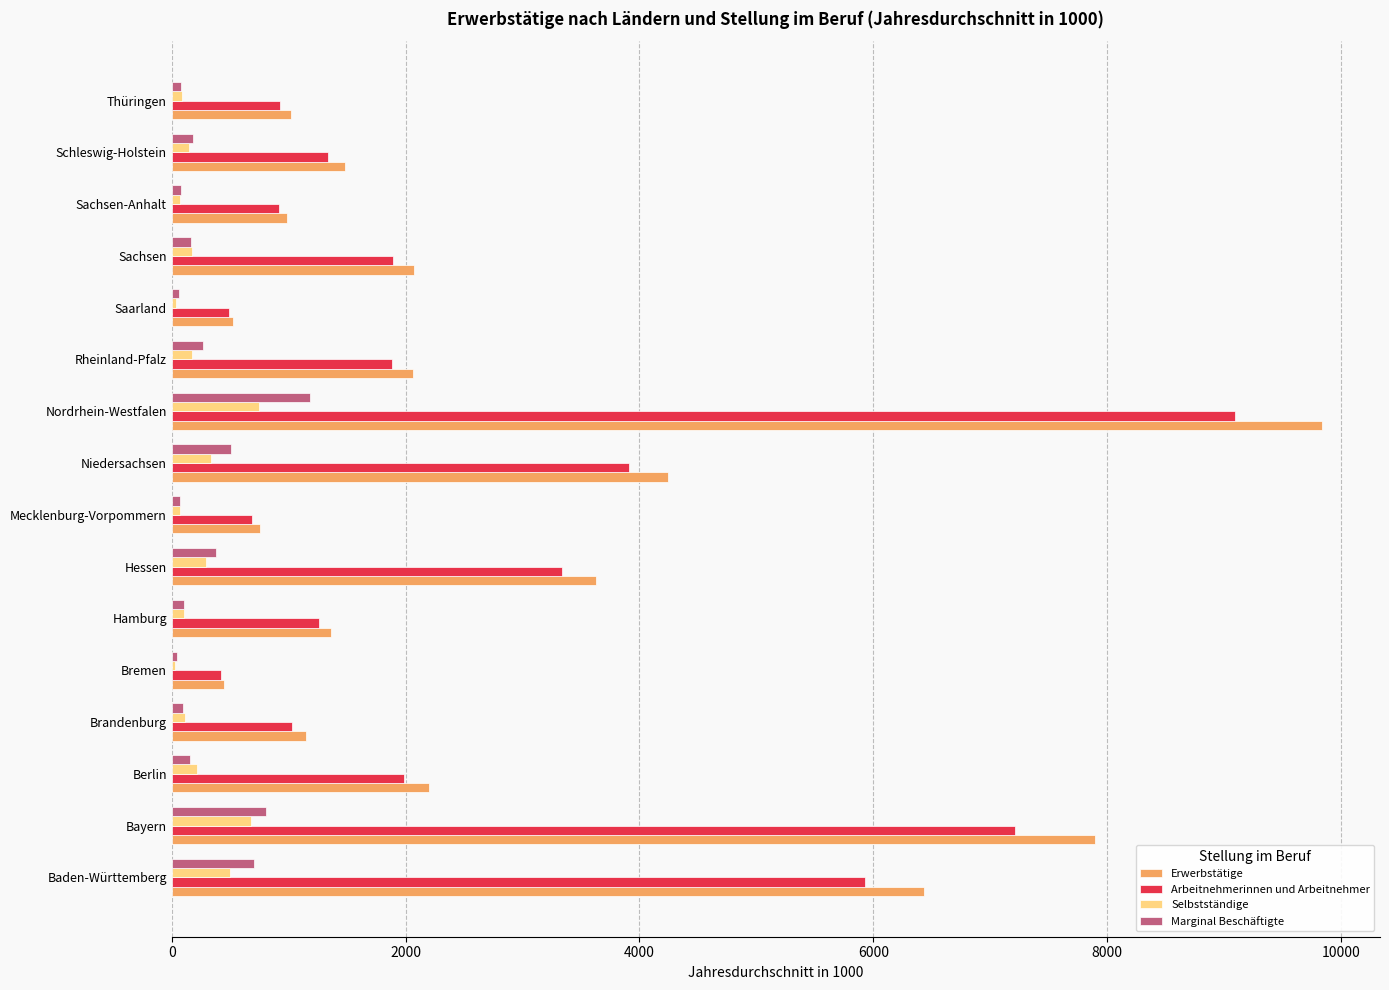

Count the number of data series in this chart.

4